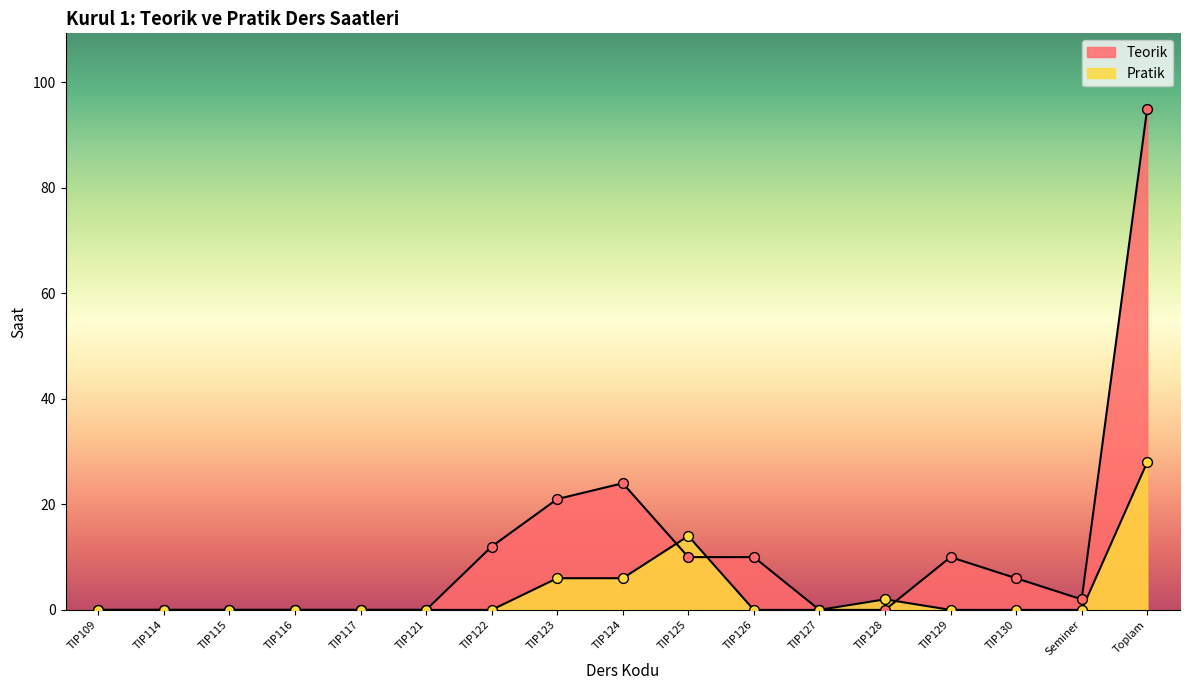

At how many categories does at least one series exceed 3?

8